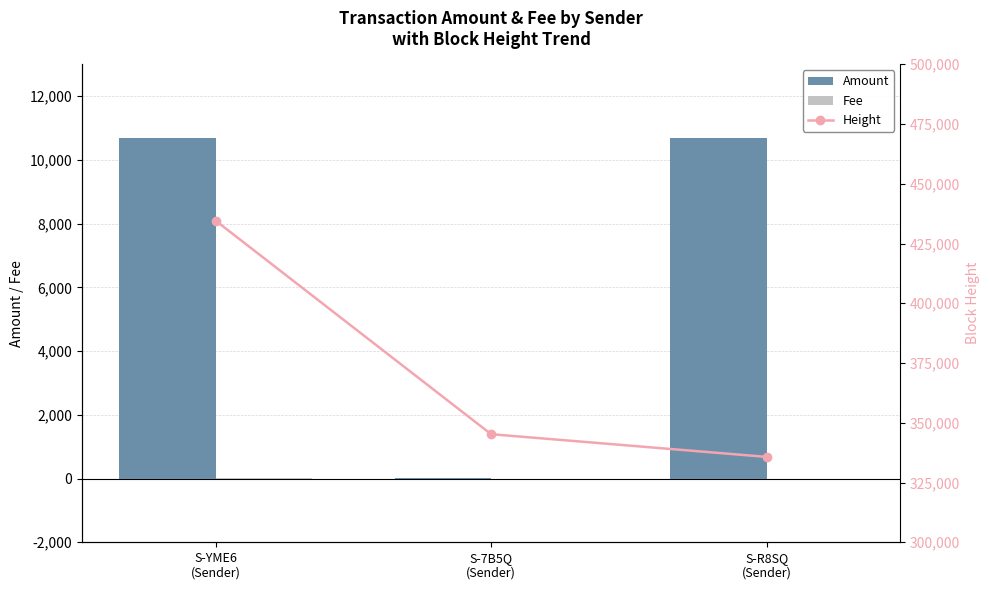

Is the value of Height at S-YME6
(Sender) greater than the value of Amount at S-R8SQ
(Sender)?

Yes